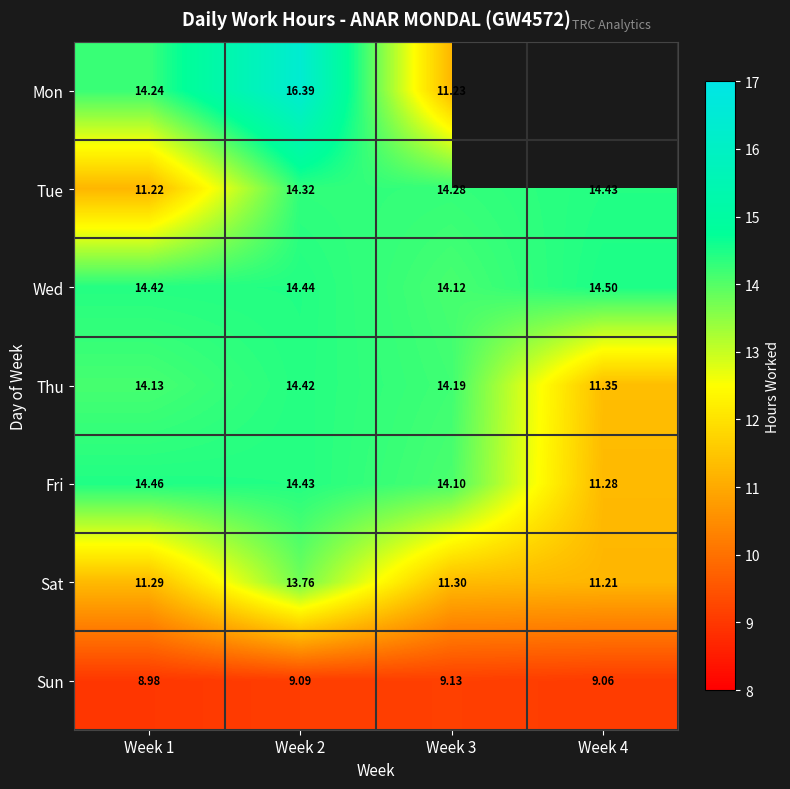

At how many categories does at least one series exceed 9?

4